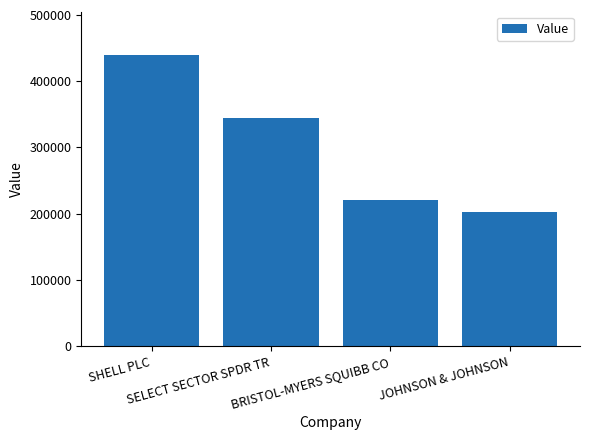

The chart shows a value of 439000 at SHELL PLC. True or false?

True